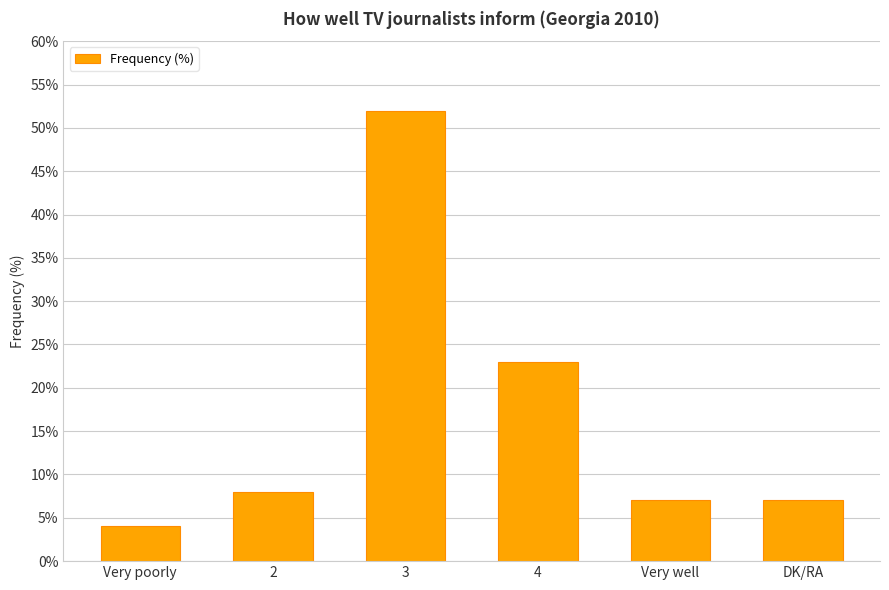

Count the number of categories in the chart.

6